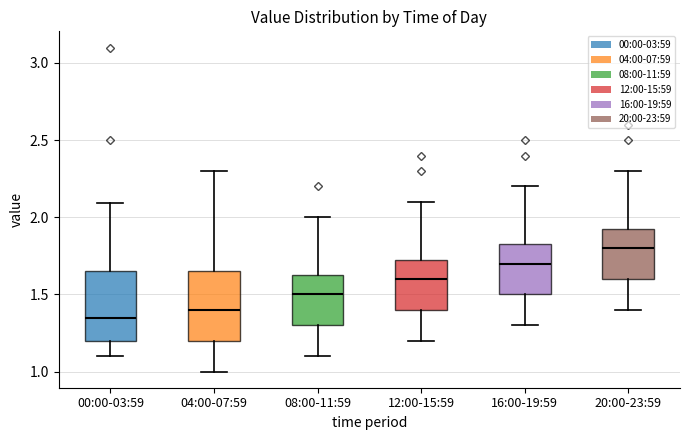

Which box has the highest median line?

20:00-23:59